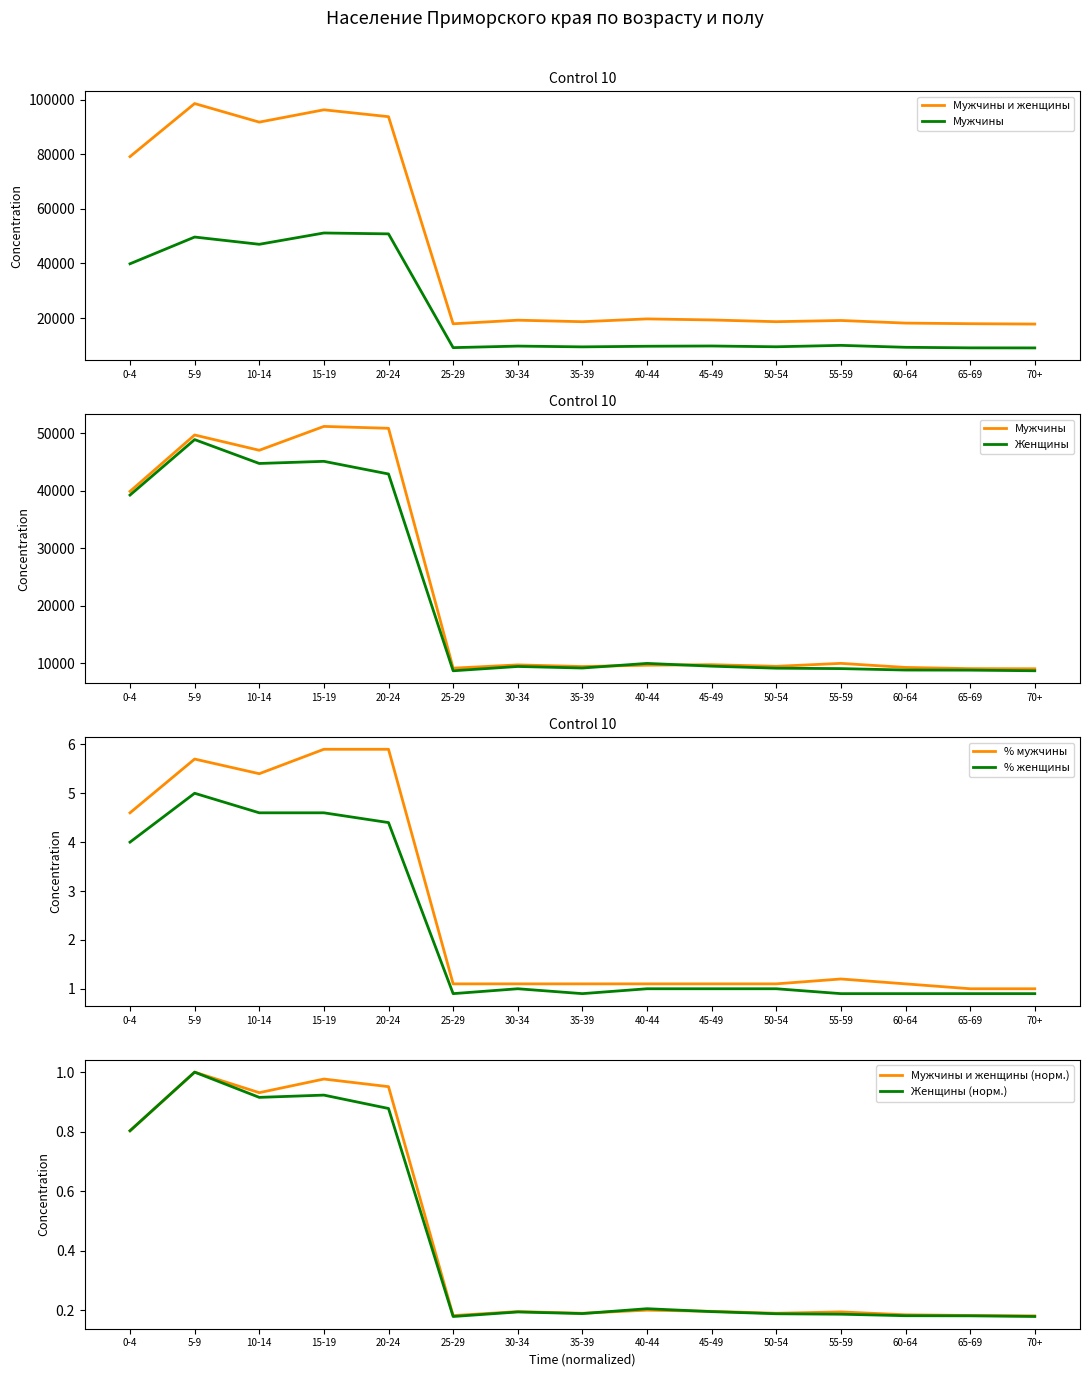

Which series changed the most between 30-34 and 45-49?

Мужчины и женщины